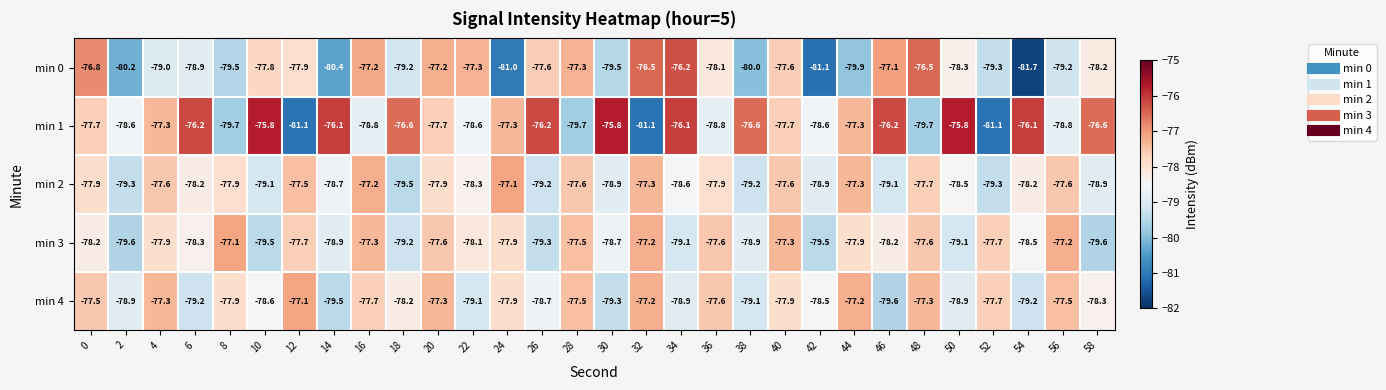

Is it true that min 2 equals -78.2 at 54?

True